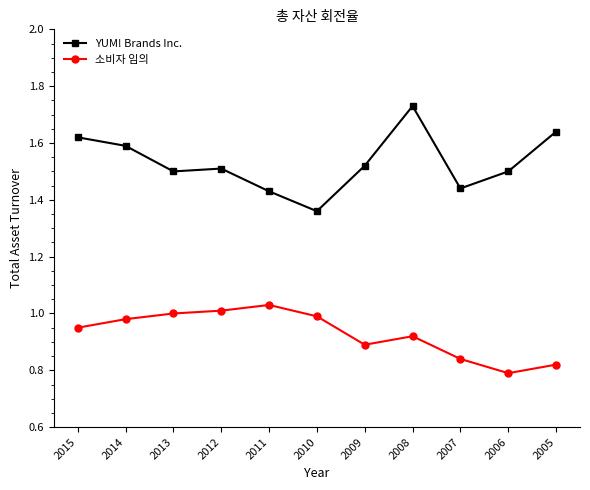

What is the total value across all series at 2011?

2.5